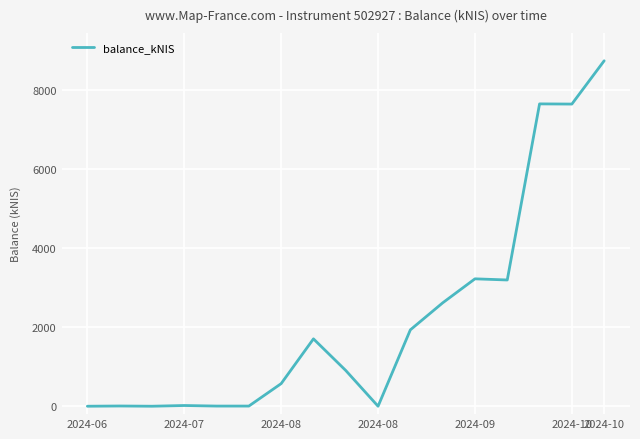

What is the difference between the maximum and minimum values?

8730.2